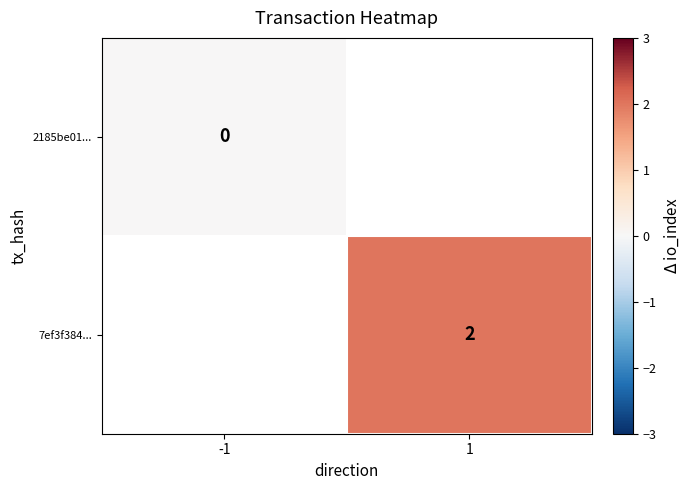

The value of 7ef3f384... at 1 is 3. True or false?

False